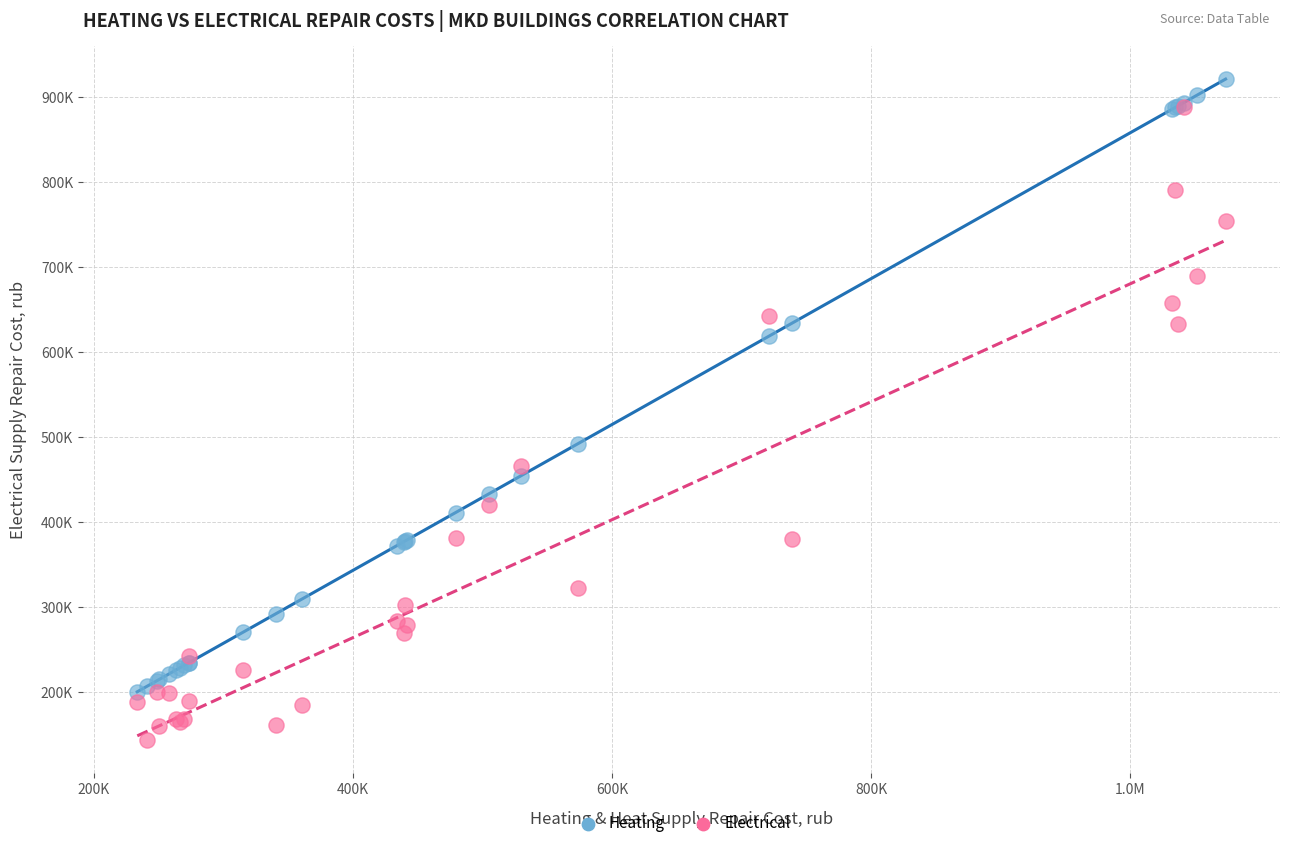

Which series reaches the minimum Y coordinate?

Electrical